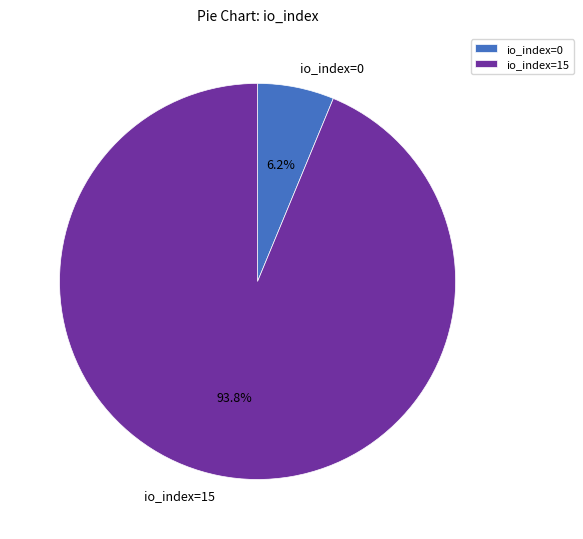

To the nearest percent, what portion does io_index=15 represent?

94%